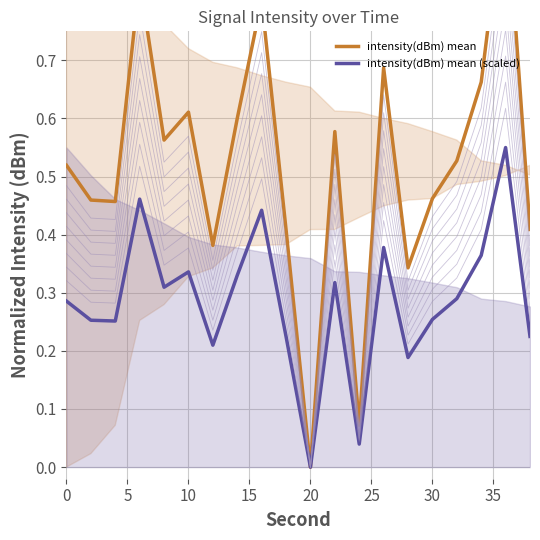

At how many categories does at least one series exceed 0?

19